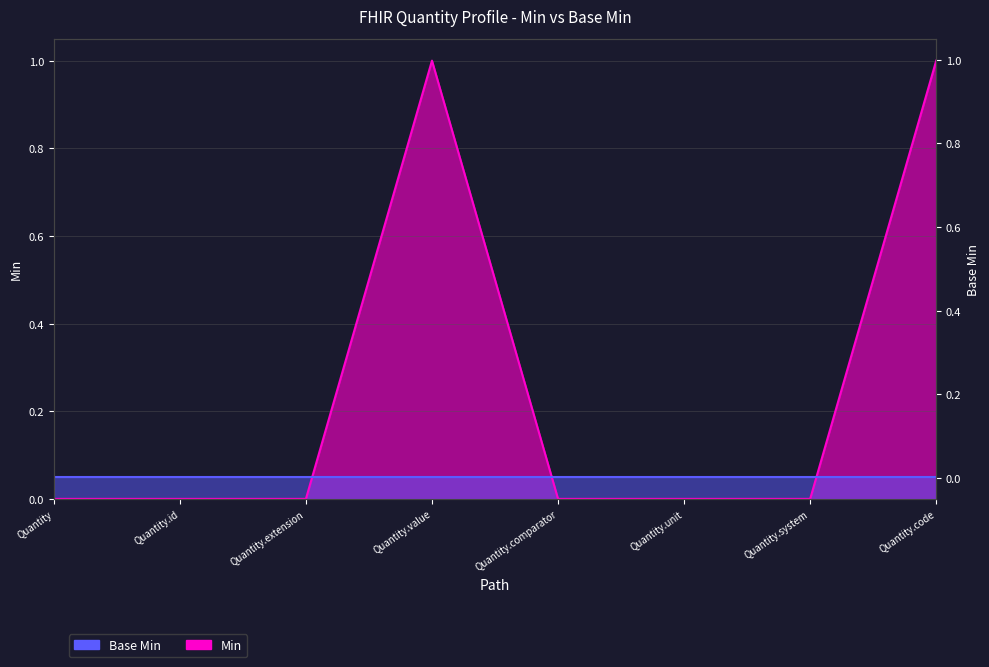

Between Quantity.code and Quantity.system, which is larger?

Quantity.code